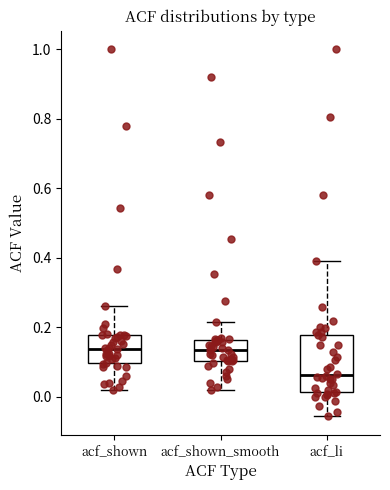

Which box is the tallest, from its lower edge to its upper edge?

acf_li